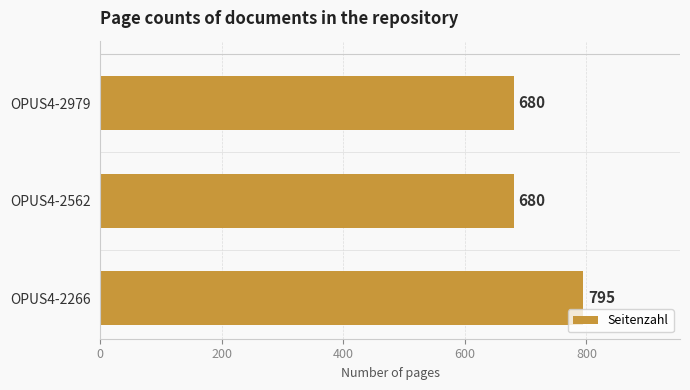

What is the maximum value shown in the chart?

795